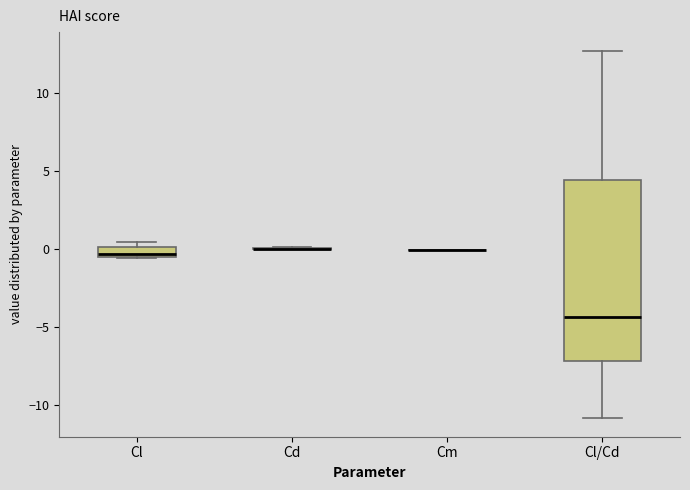

Where is the upper edge of the box for Cl on the y-axis? The values are not printed on the chart, so give them approximately, as read against the axis.

0.0